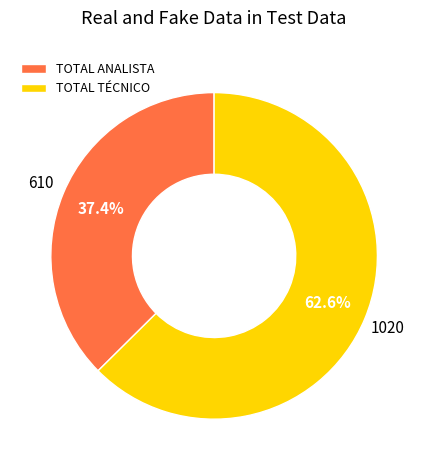

Between TOTAL TÉCNICO and TOTAL ANALISTA, which is larger?

TOTAL TÉCNICO